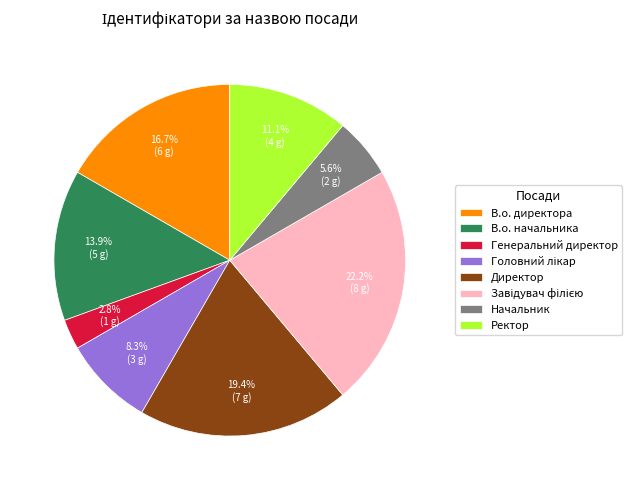

The В.о. директора slice represents 31% of the pie. True or false?

False